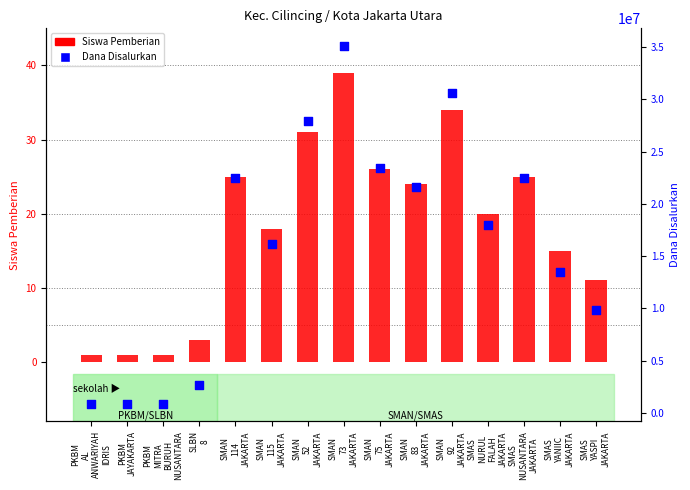

Which series has the largest total across all categories?

Dana Disalurkan